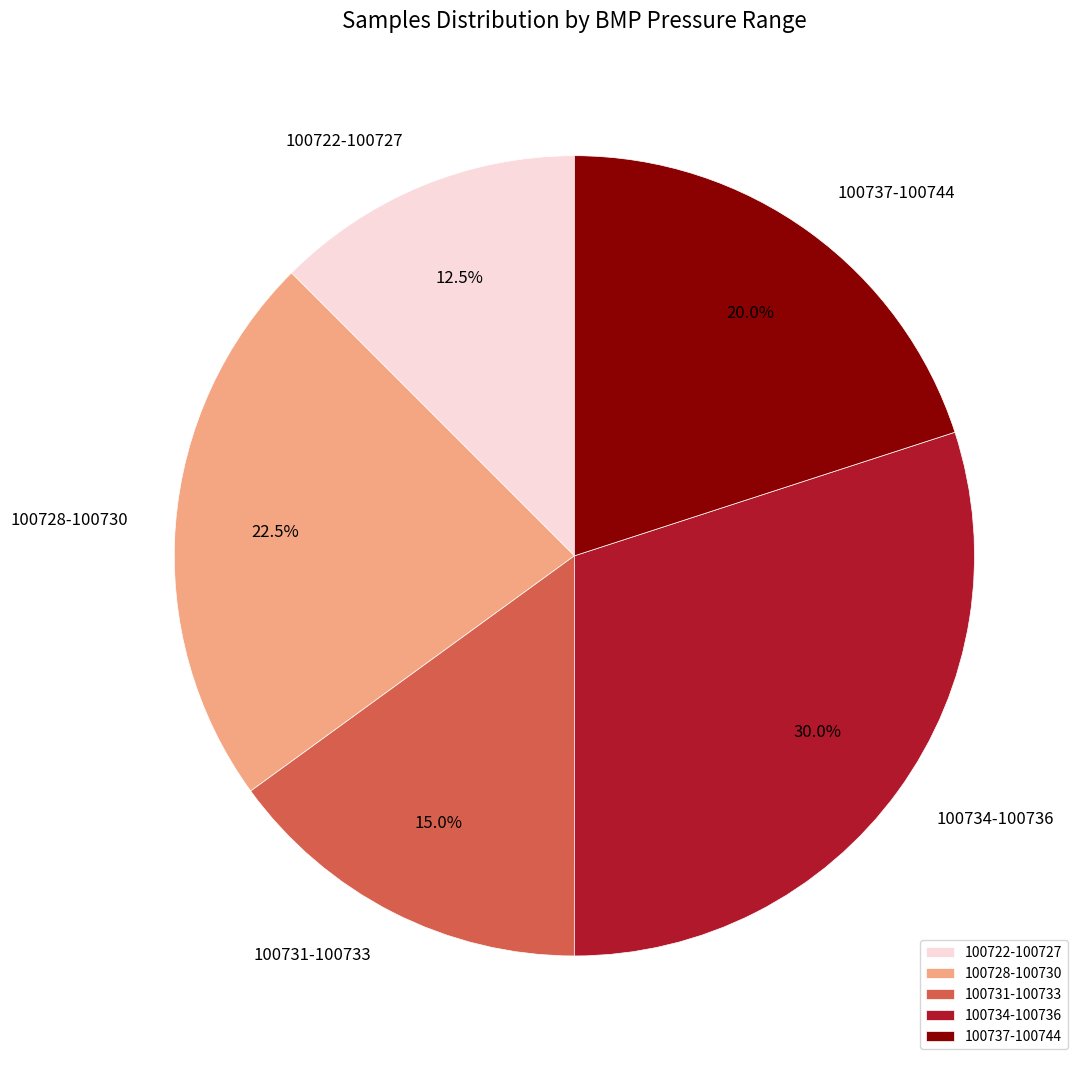

Is there a majority slice in this chart?

No